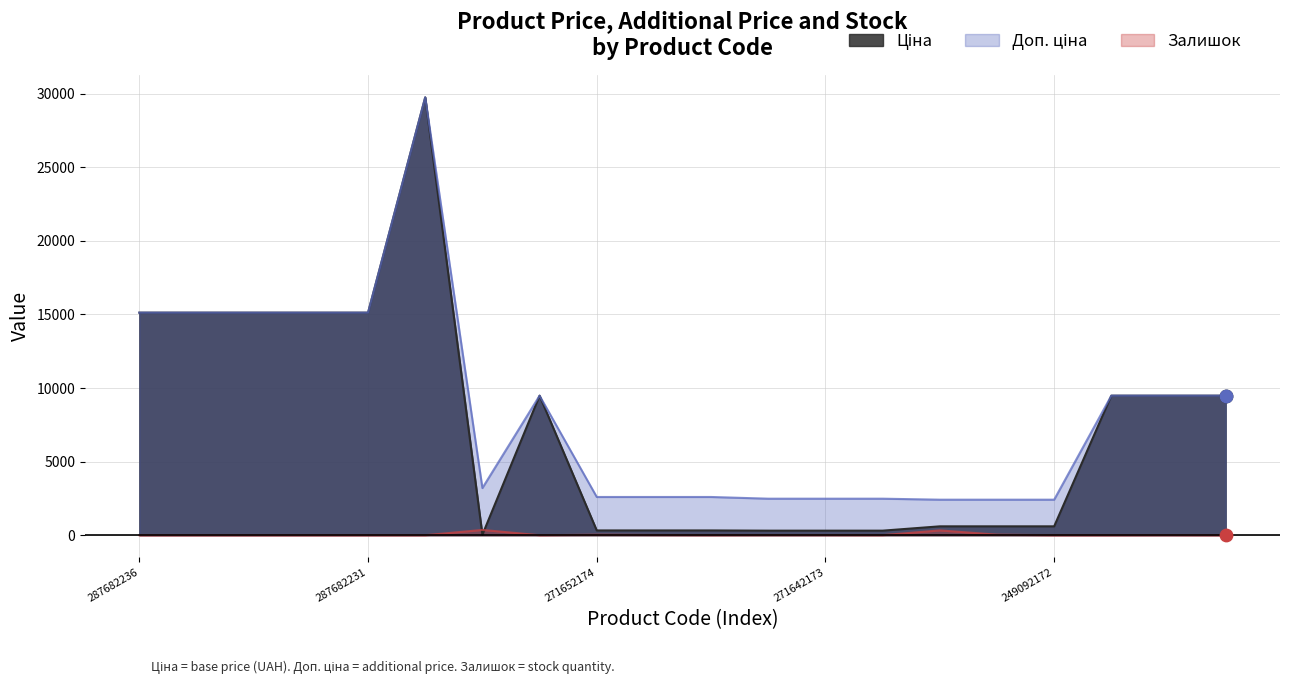

What is the total value across all series at 284162248?

18960.1